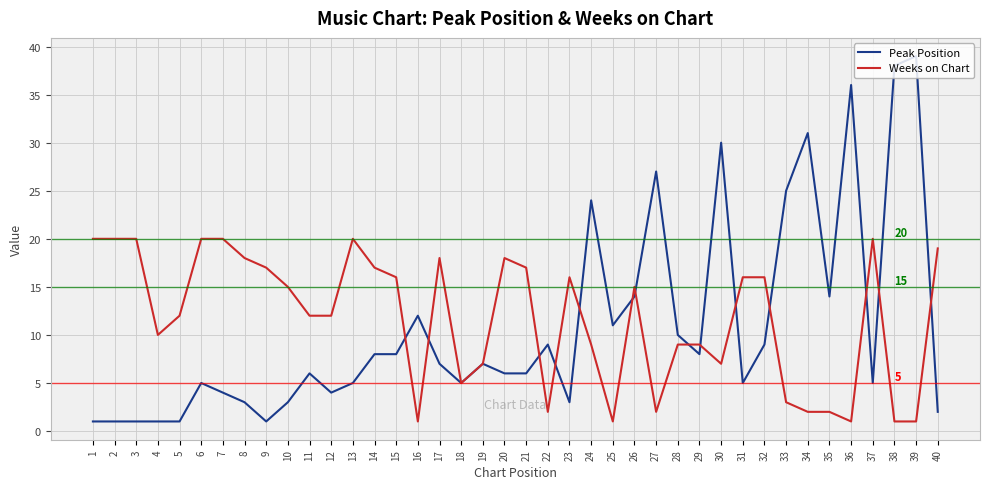

What is the approximate value of Peak Position at 25, to the nearest 10?

10